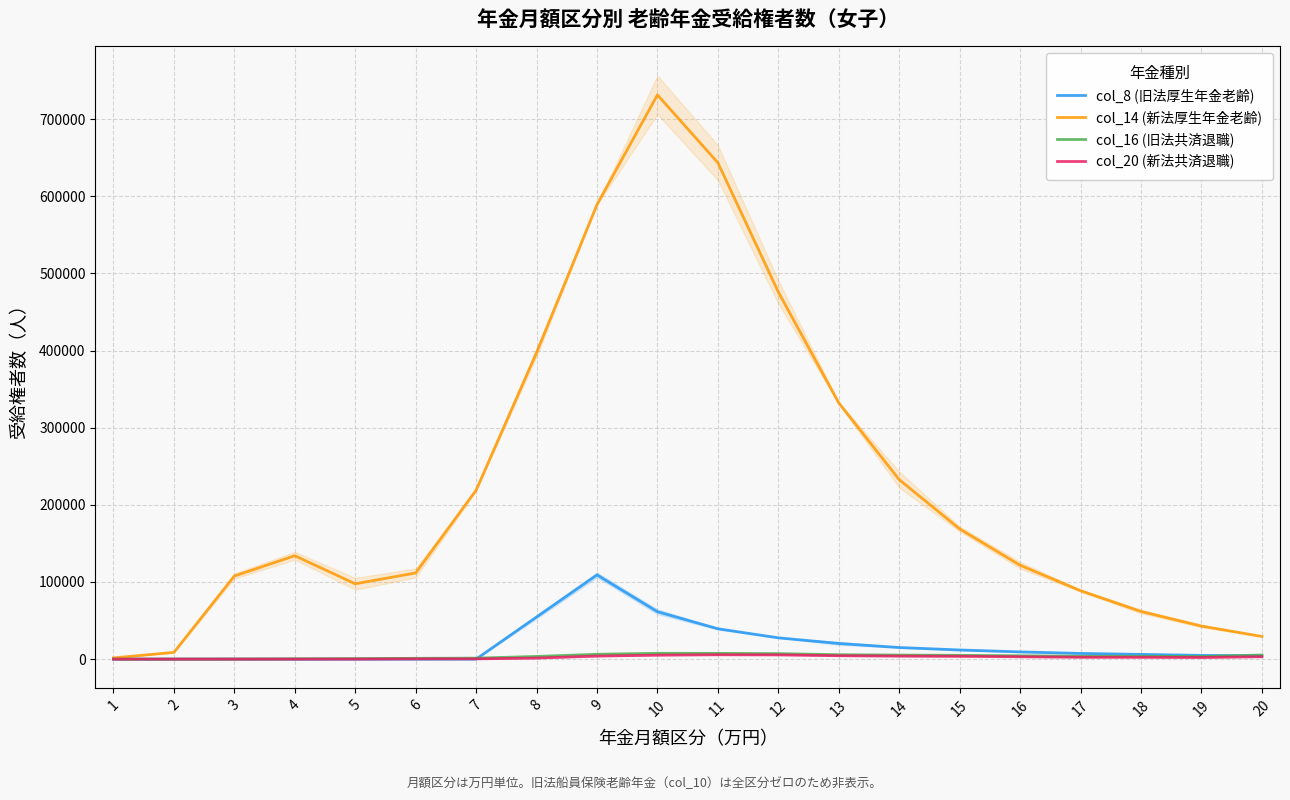

What value does the col_8 (旧法厚生年金老齢) series have at 18, to the nearest 50?

6150